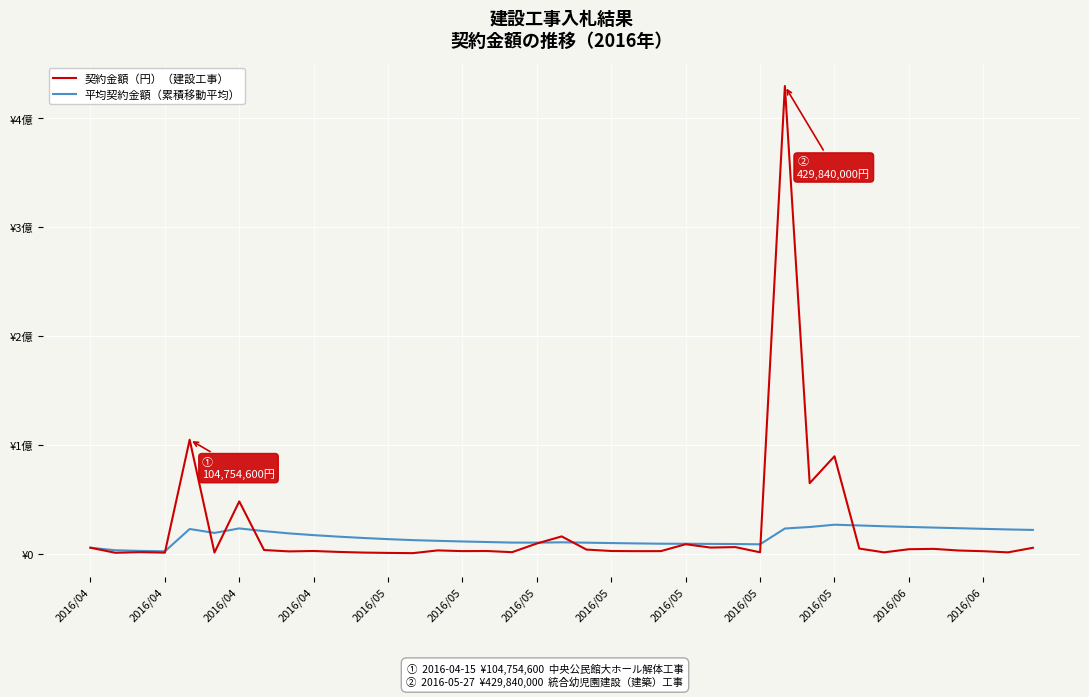

Between which two adjacent categories do 平均契約金額（累積移動平均） and 契約金額（円）（建設工事） first intersect?

2016/04 and 2016/05